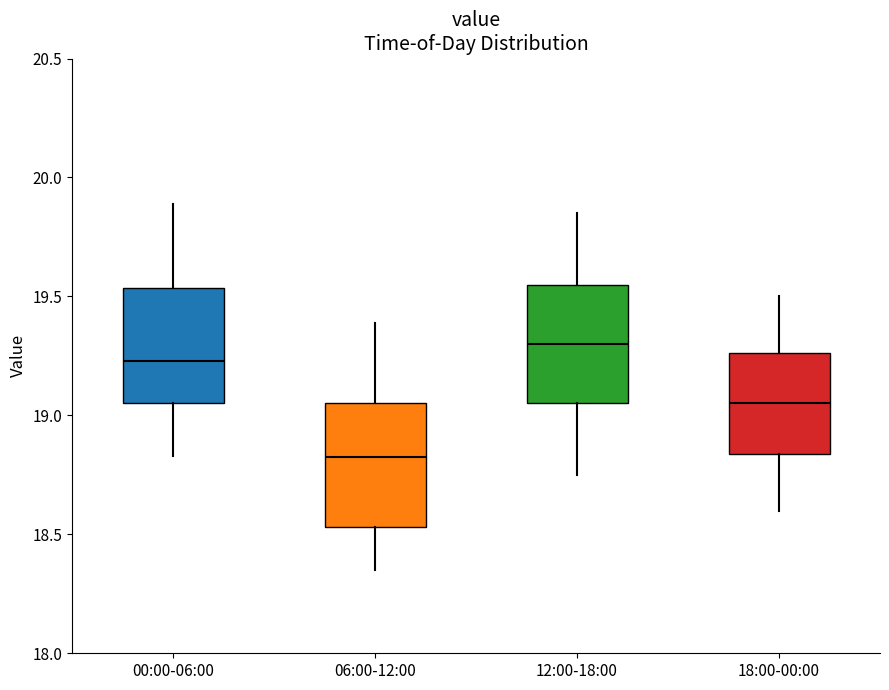

Which box's median line is the highest?

12:00-18:00